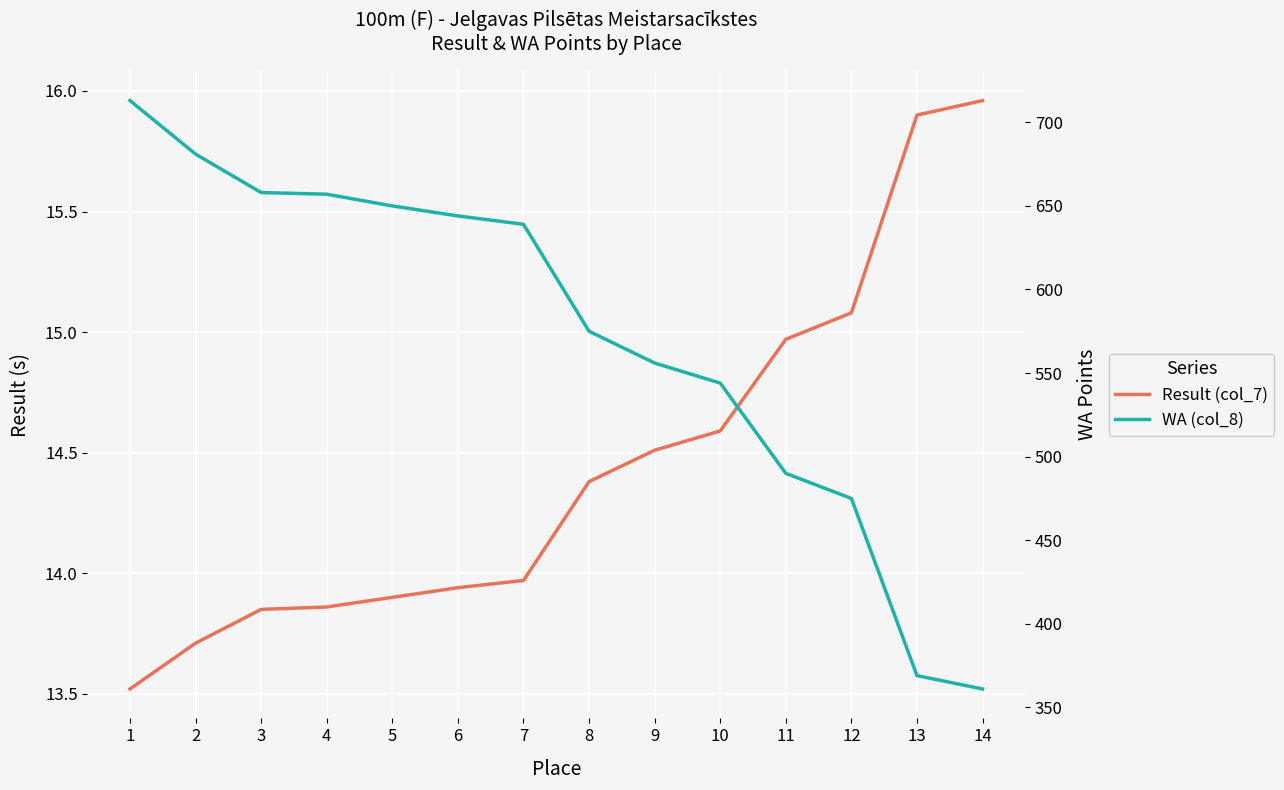

True or false: WA (col_8) and Result (col_7) intersect in this chart.

False